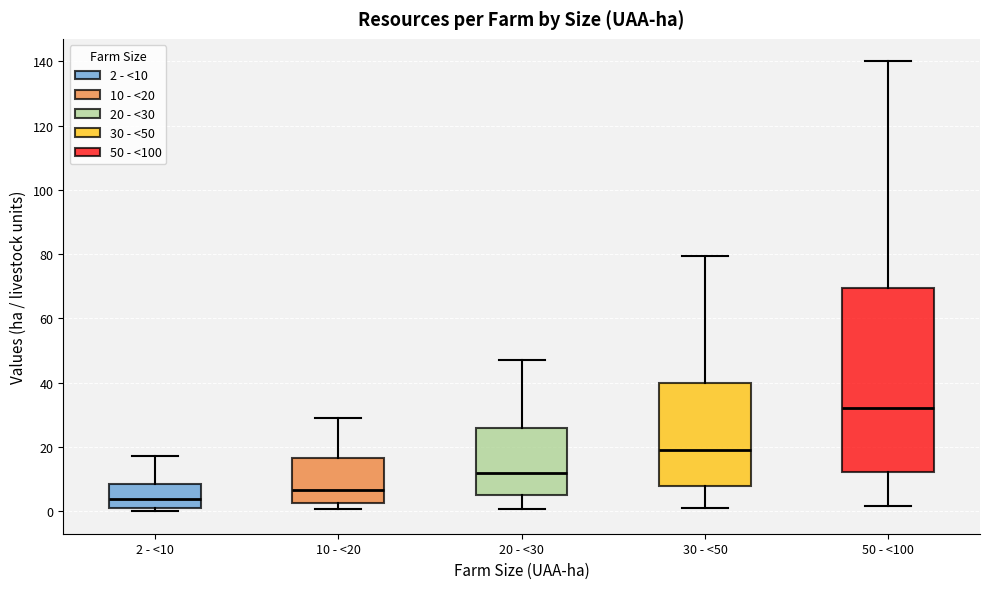

Reading left to right, transcribe this box plot: for each box, give where its median line is, the range the box spans, and where its two whiskers end, as read against the y-axis. The values are not printed on the chart, so give them approximately, as read against the axis.

2 - <10: median 4, box 0 to 8, whiskers 0 (just below the box's lower edge) to 18
10 - <20: median 6, box 2 to 16, whiskers 0 to 30
20 - <30: median 12, box 4 to 26, whiskers 0 to 48
30 - <50: median 20, box 8 to 40, whiskers 2 to 80
50 - <100: median 32, box 12 to 70, whiskers 2 to 140